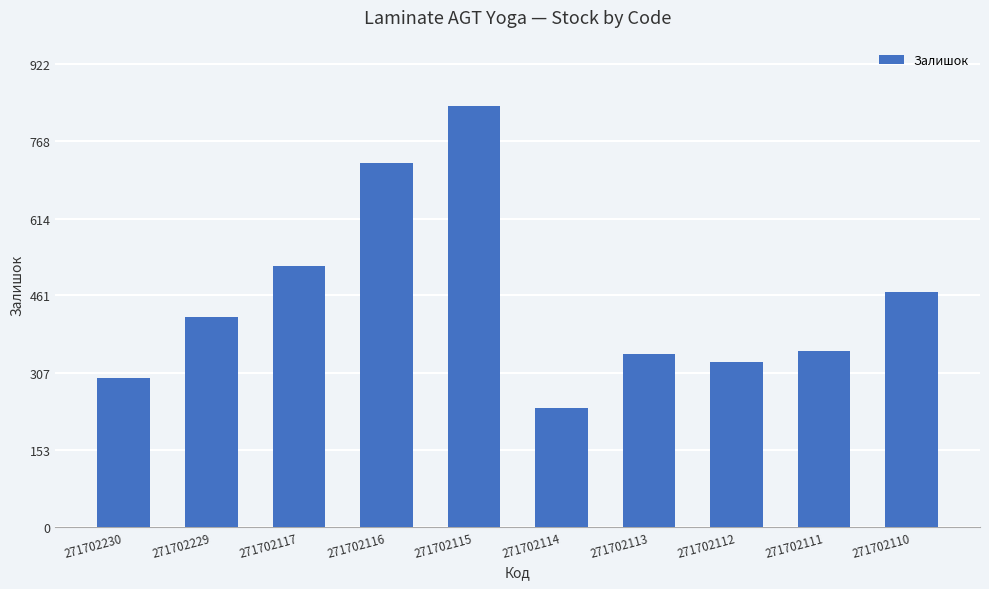

What is the greatest value displayed?

839